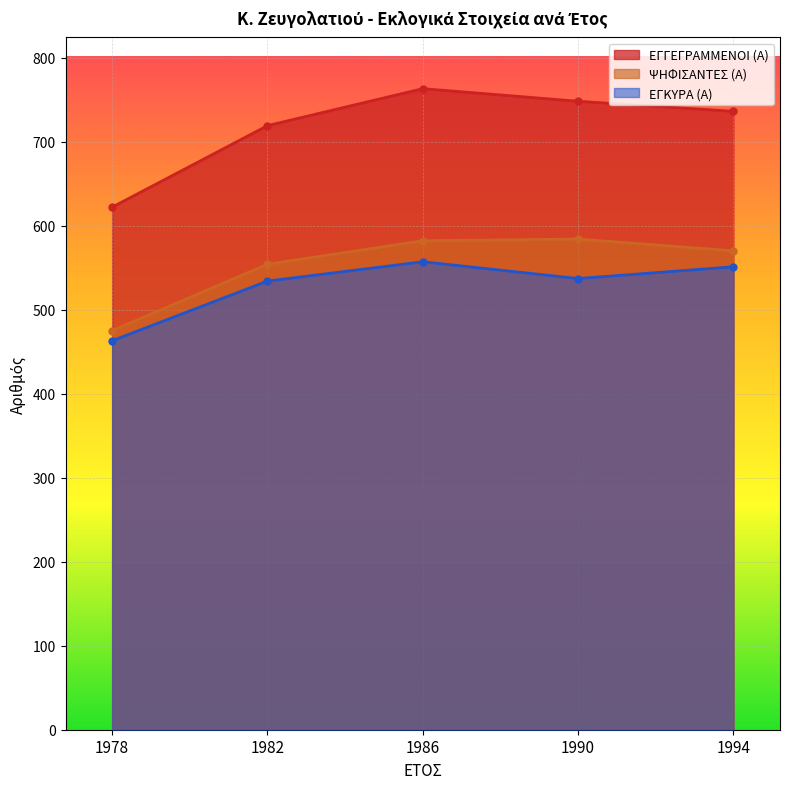

What is the average value of the ΕΓΓΕΓΡΑΜΜΕΝΟΙ (Α) series?

718